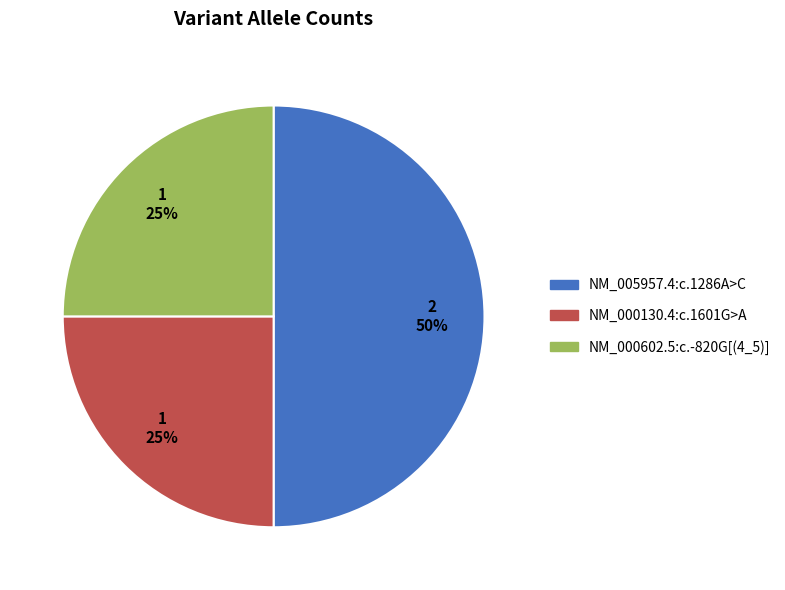

Which slice is the largest?

NM_005957.4:c.1286A>C